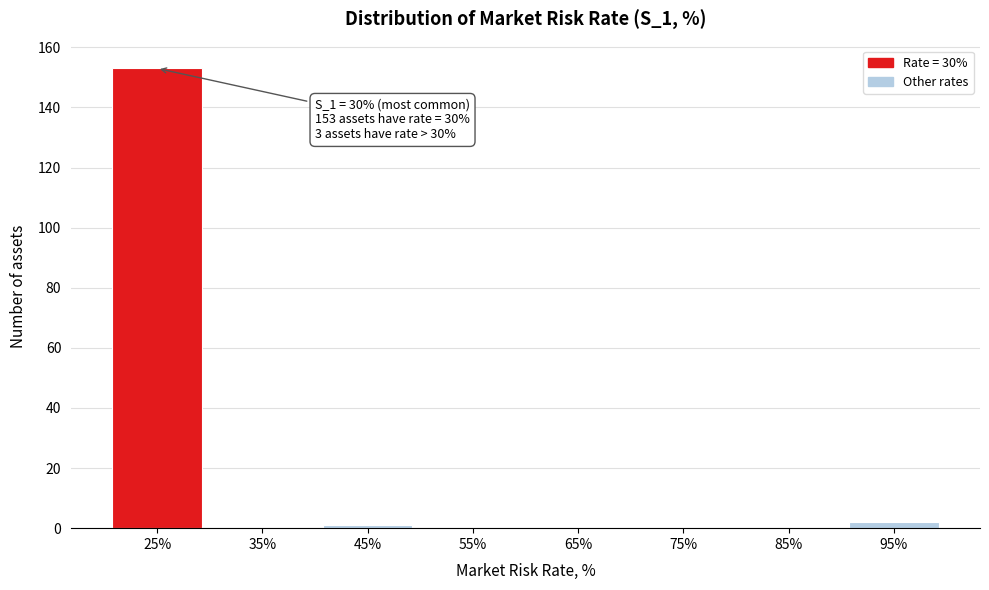

Reading left to right, extract all data points from this chart.

25%=153	35%=0	45%=1	55%=0	65%=0	75%=0	85%=0	95%=2